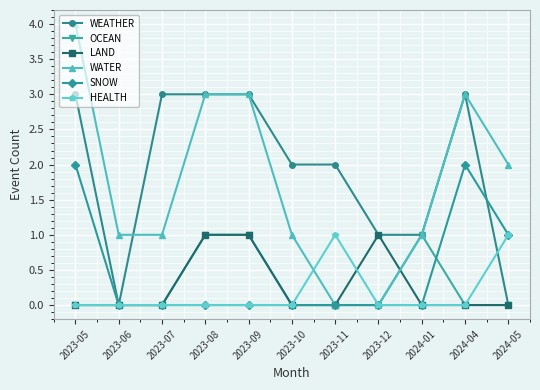

How many lines are shown in the chart?

6